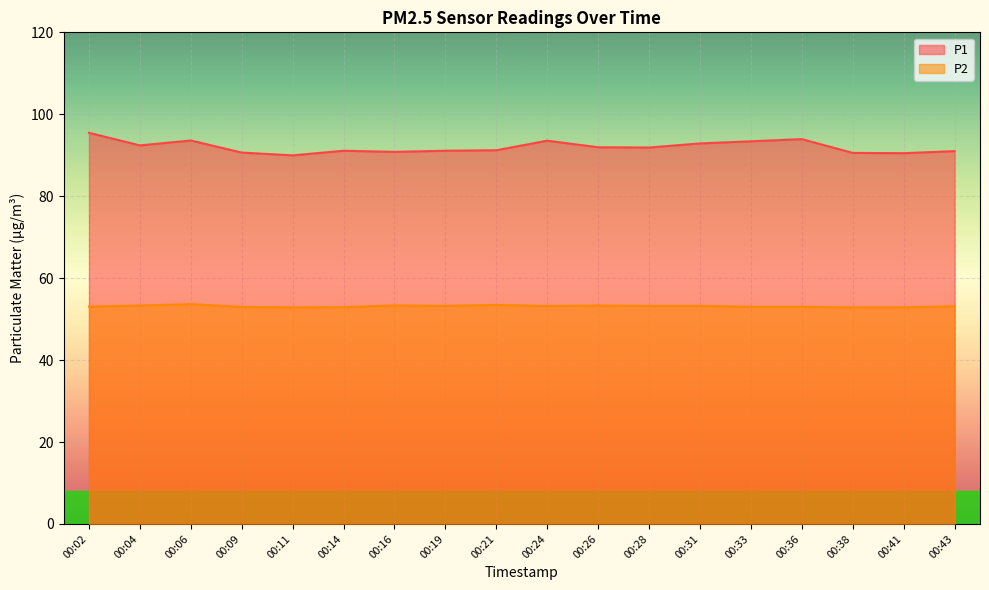

How many lines are shown in the chart?

2